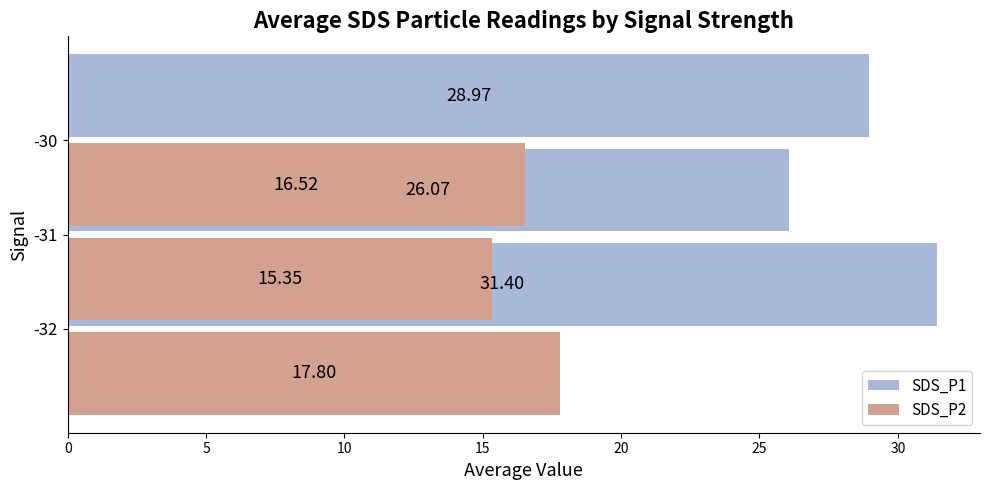

The SDS_P1 series shows 26.1 at 5. True or false?

True